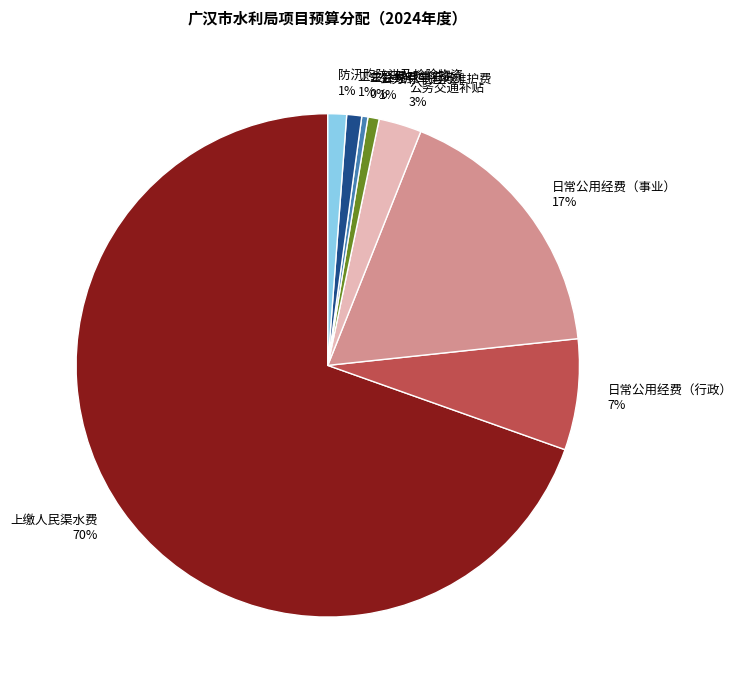

The 工会经费（行政） slice represents 0% of the pie. True or false?

True